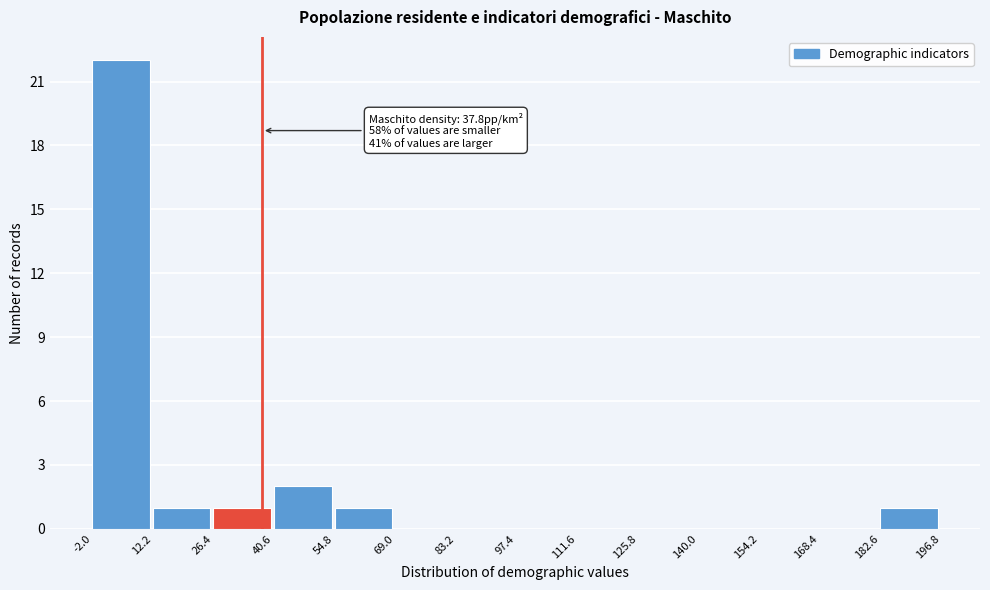

Which range on the x-axis has the tallest bar?

-2.0 to 12.2